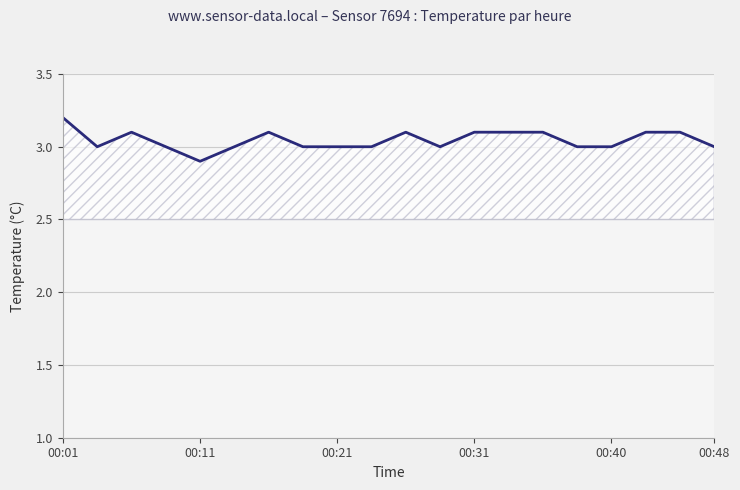

What is the difference between the maximum and minimum values?

0.3